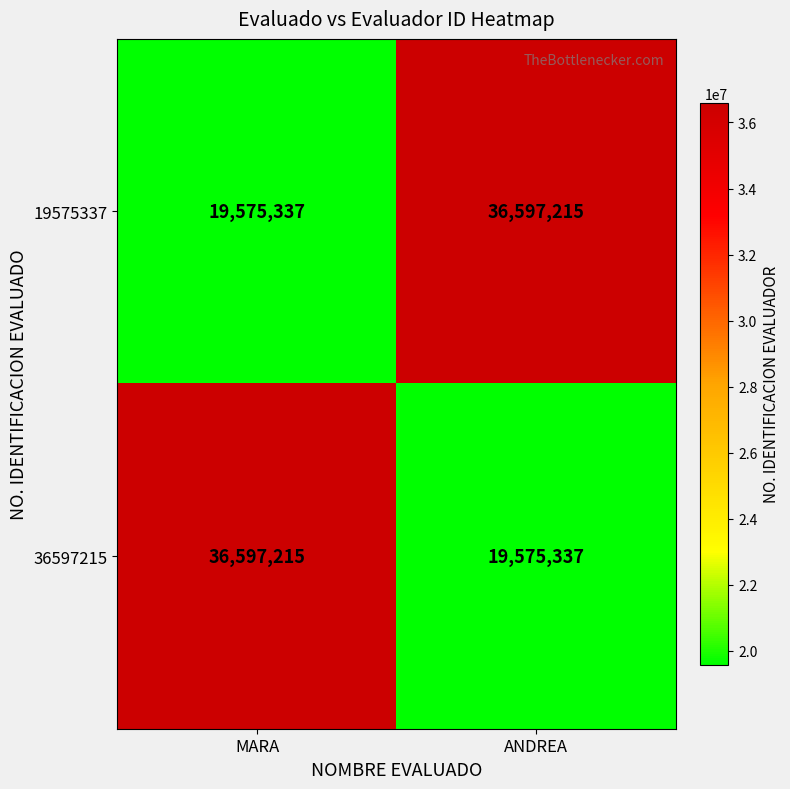

At ANDREA, list the series in order from smallest to largest.

36597215, 19575337